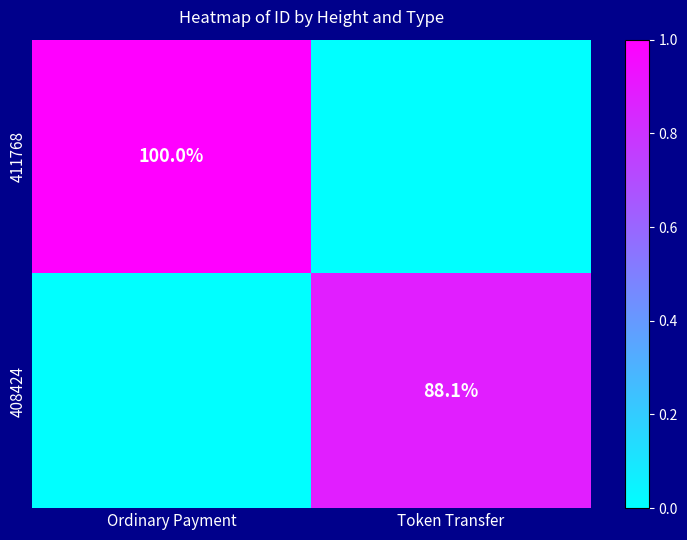

True or false: 411768 has a value of 45.3 at Ordinary Payment.

False